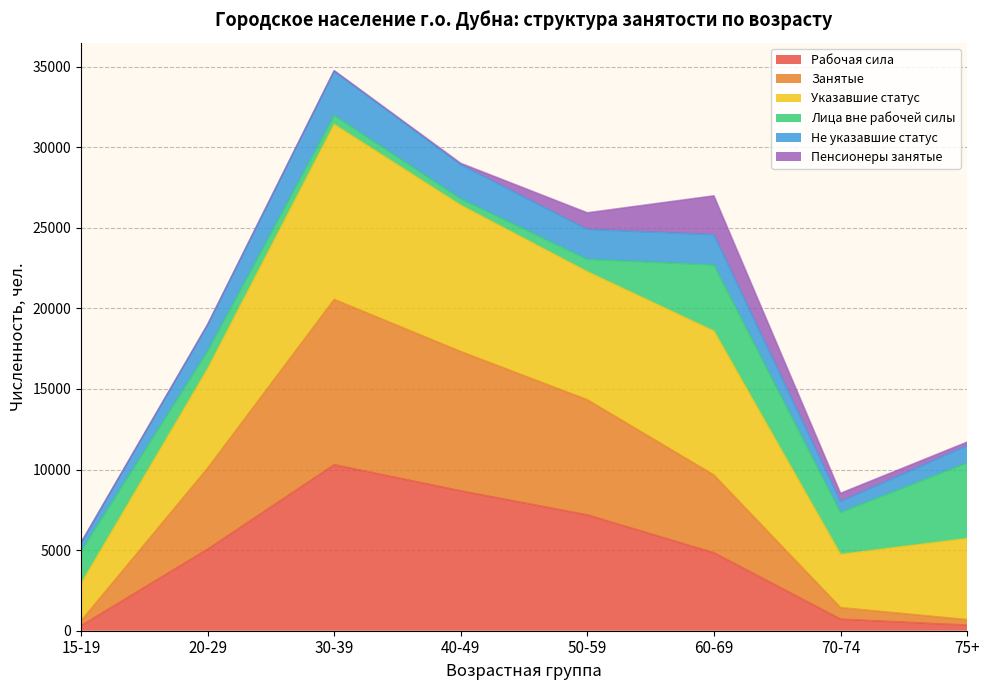

Where is the first local maximum for Рабочая сила?

30-39